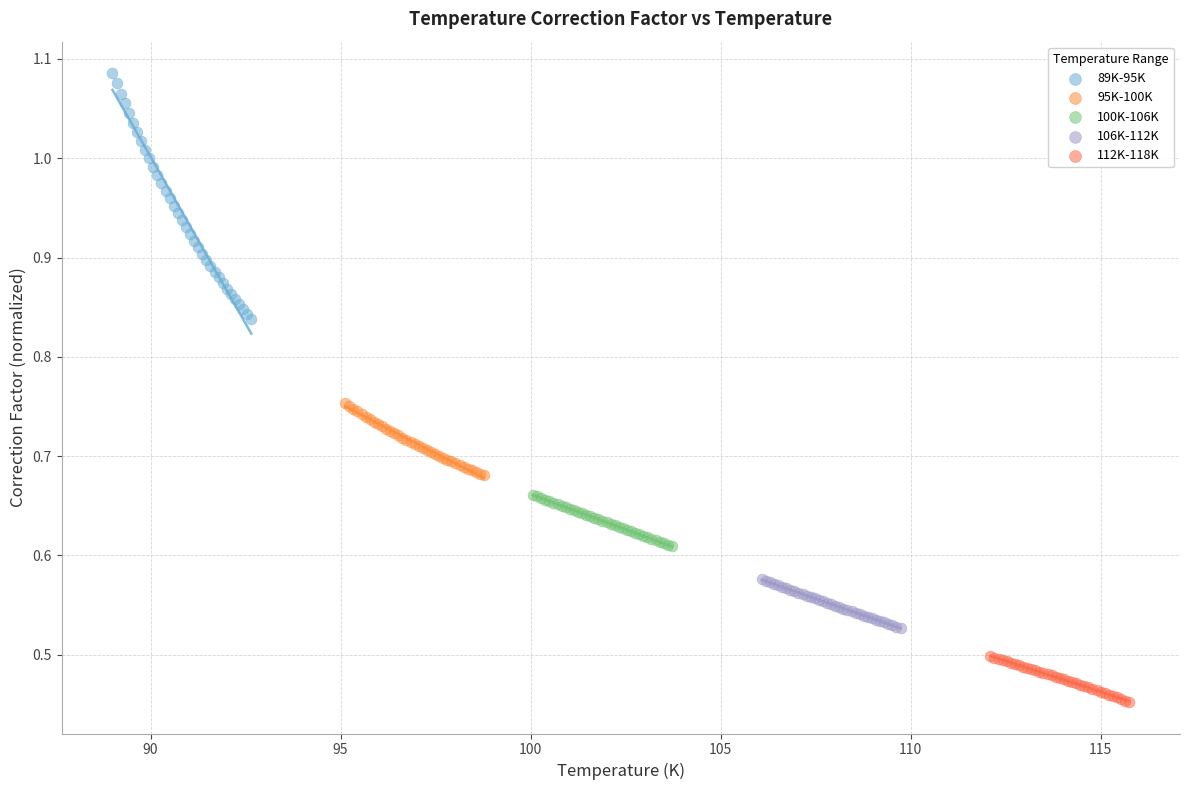

What are all the series names shown in the legend?

89K-95K, 95K-100K, 100K-106K, 106K-112K, 112K-118K